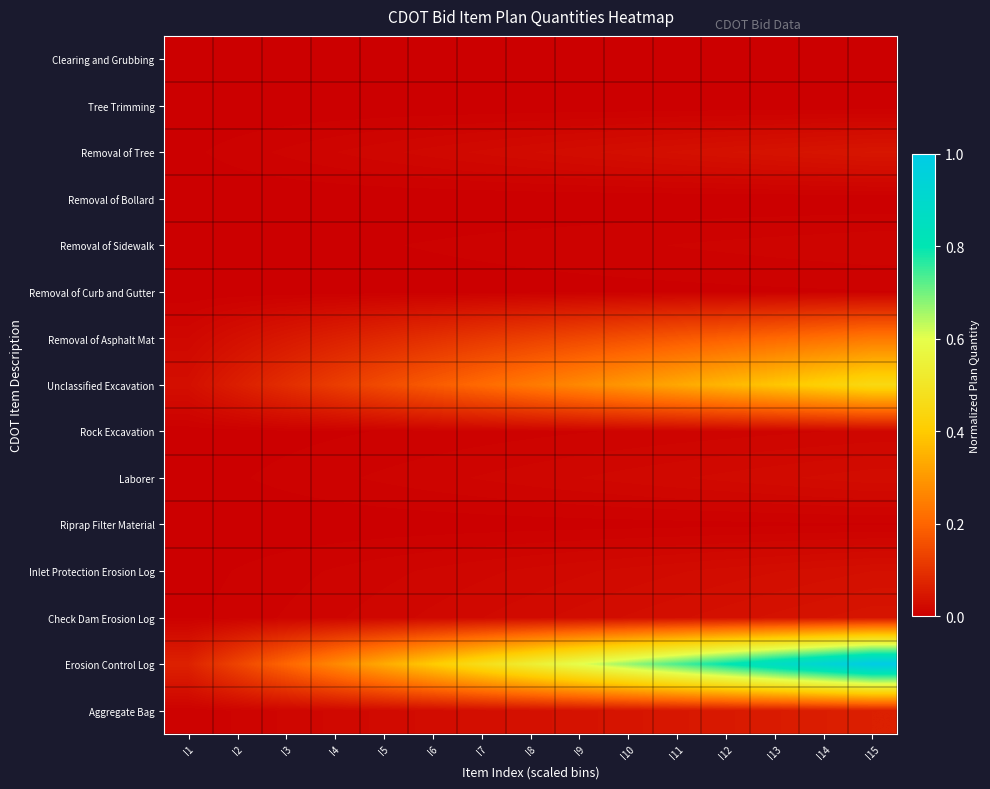

Rank the series by their maximum value, from highest to lowest.

Erosion Control Log, Unclassified Excavation, Removal of Asphalt Mat, Aggregate Bag, Removal of Tree, Check Dam Erosion Log, Inlet Protection Erosion Log, Laborer, Rock Excavation, Removal of Sidewalk, Removal of Curb and Gutter, Riprap Filter Material, Clearing and Grubbing, Tree Trimming, Removal of Bollard